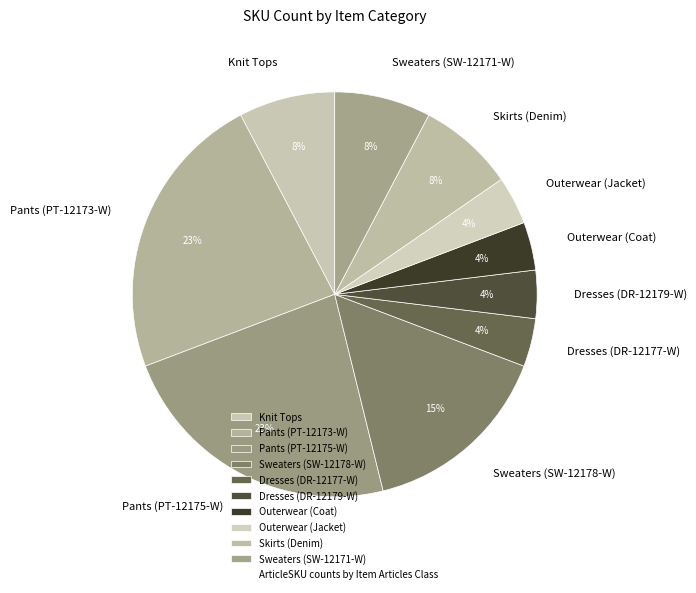

Does any single category account for the majority?

No